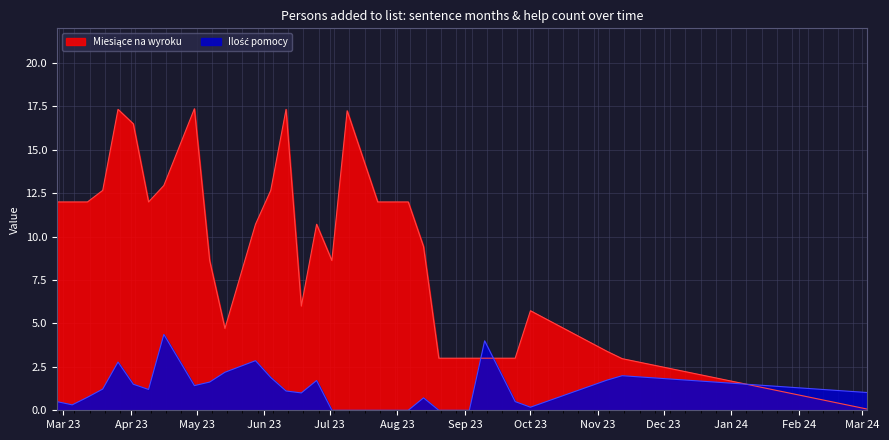

What is the difference between the highest and lowest values at 16?

10